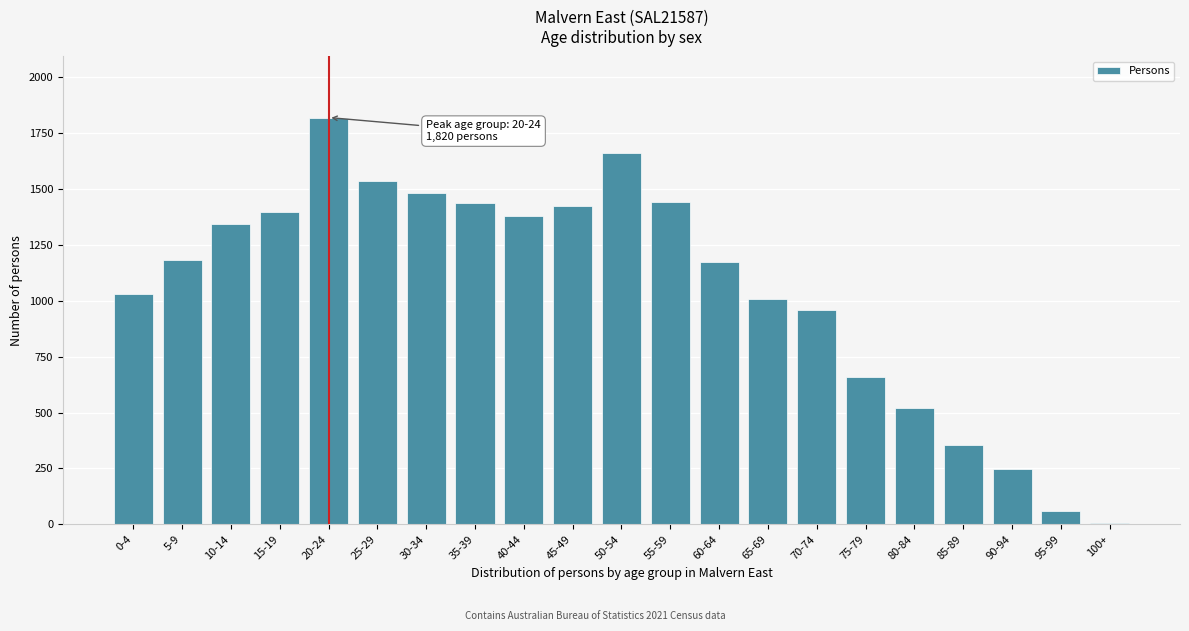

What is the sum of all values?

22120